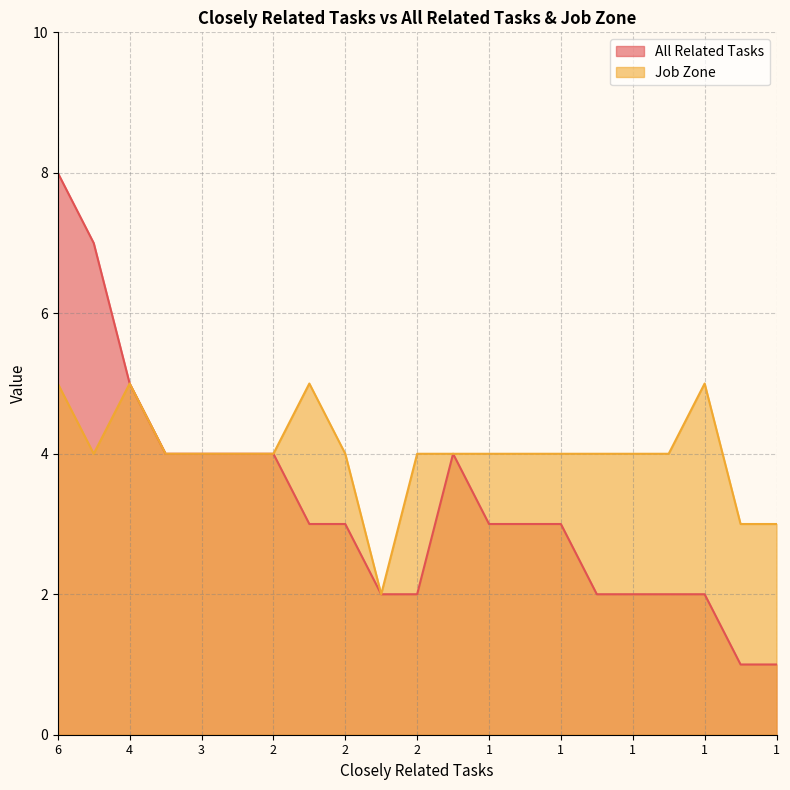

Which series changed the most between 4 and 3?

All Related Tasks